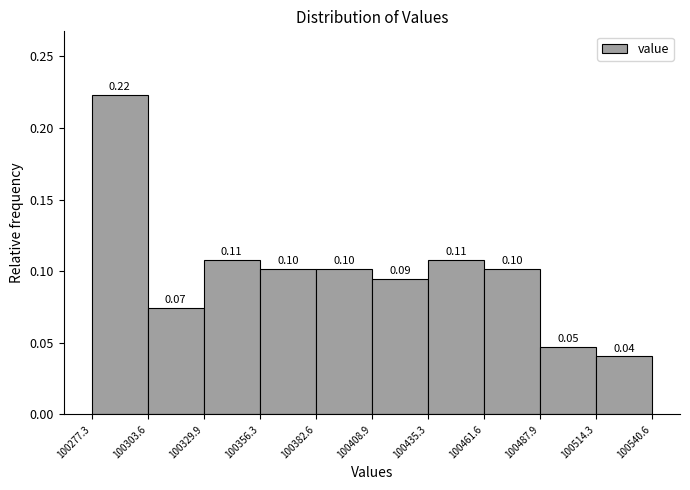

Which range on the x-axis has the tallest bar?

100277.3 to 100303.6